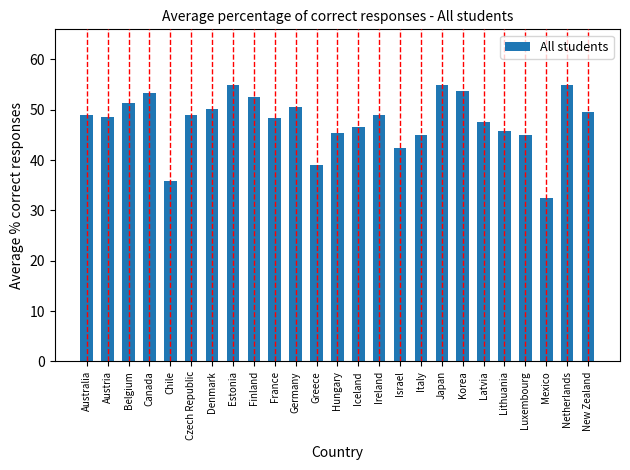

What is the ratio of the value at Estonia to the value at Netherlands?

1.0